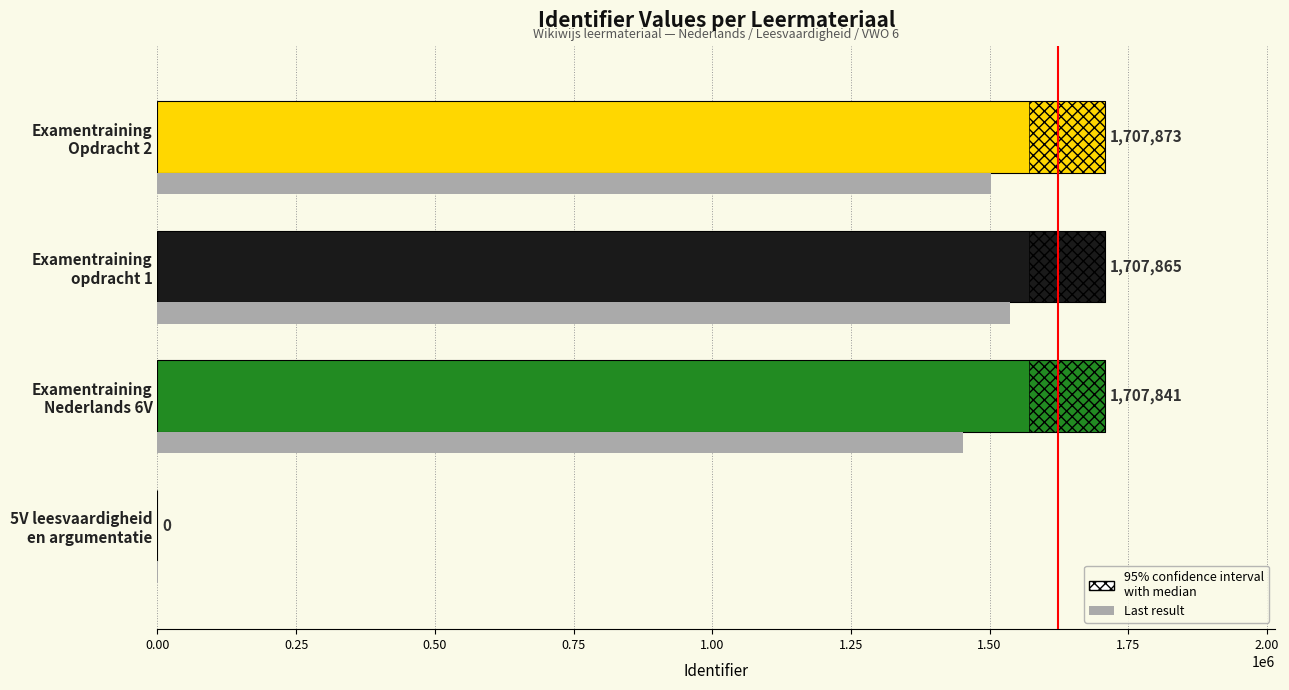

Rank the series by their maximum value, from highest to lowest.

Identifier, Last result